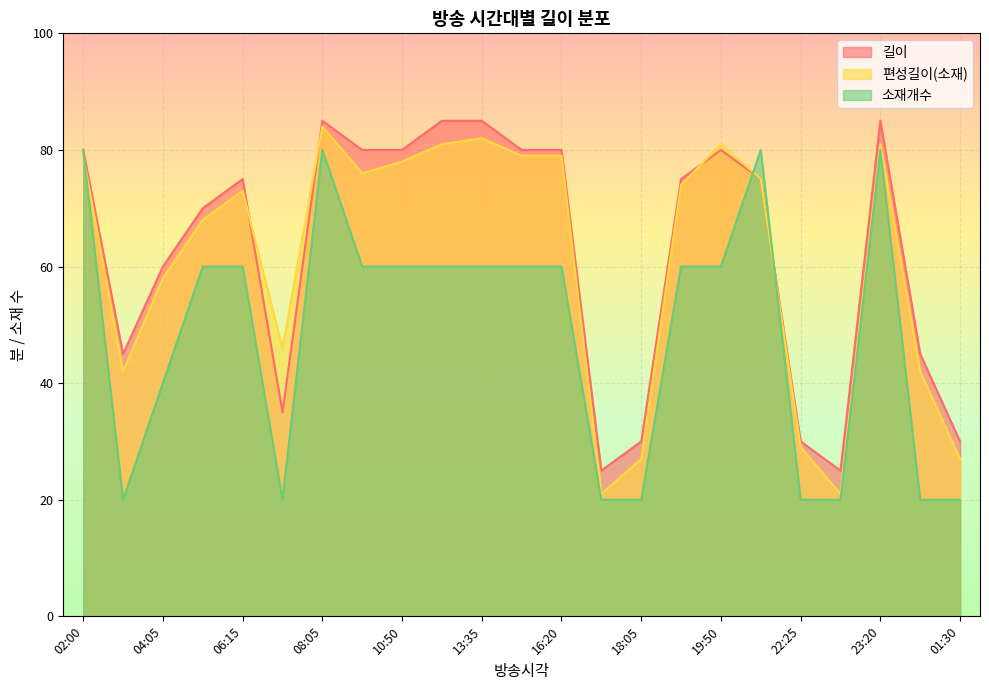

At which category is the sum across all series the highest?

08:05